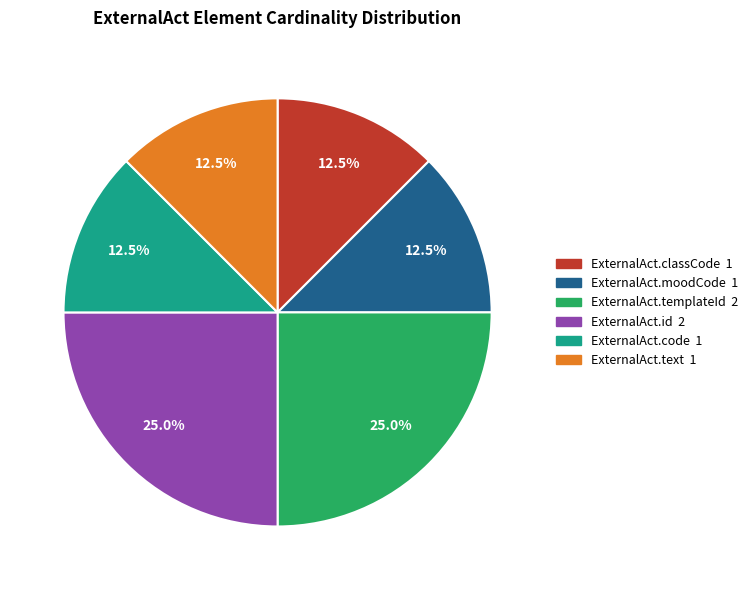

Is ExternalAct.code the majority of the pie?

No